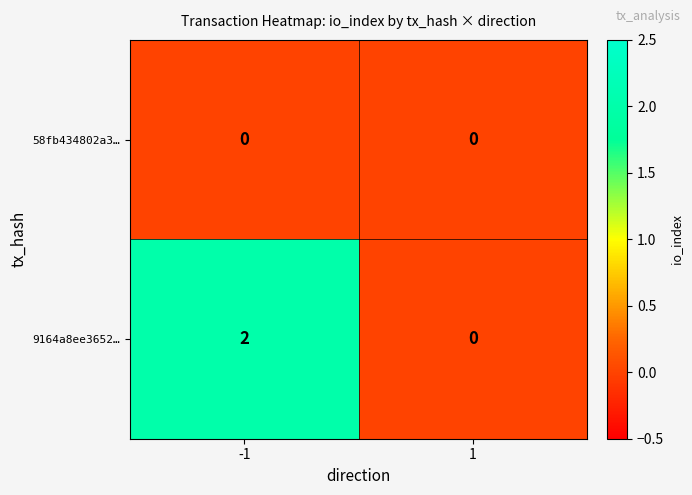

Is the value of 9164a8ee3652… at -1 greater than the value of 58fb434802a3… at 1?

Yes